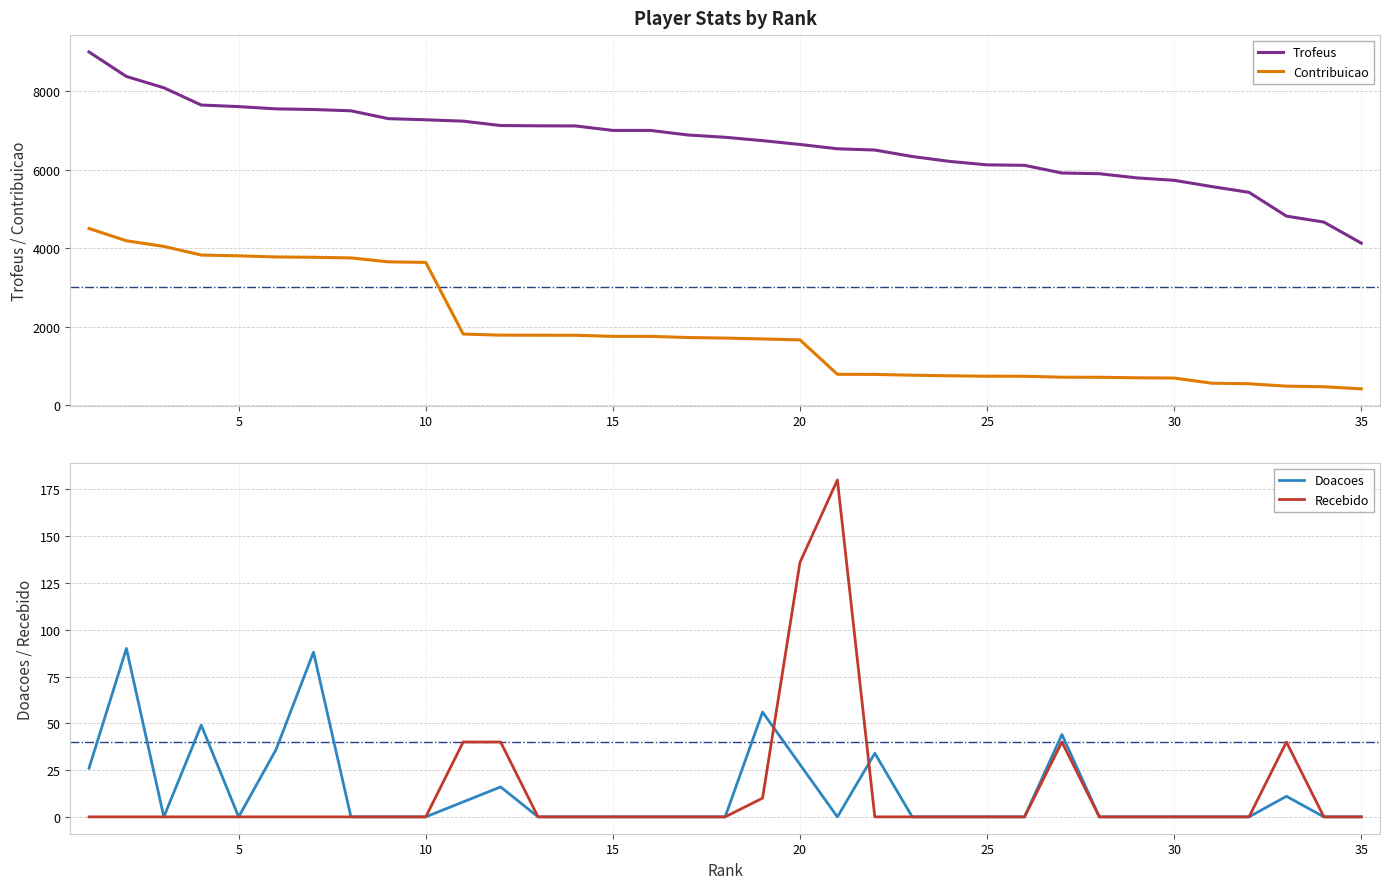

True or false: Contribuicao and Recebido cross at least once.

False